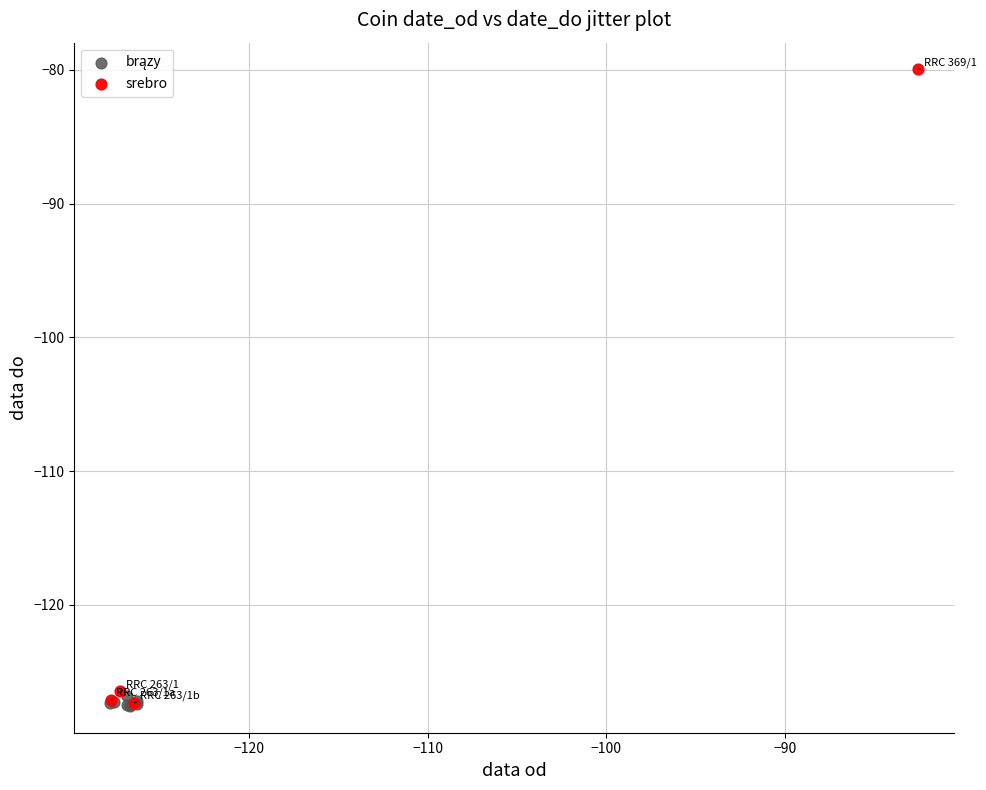

Which series has the largest Y range (max minus min)?

srebro